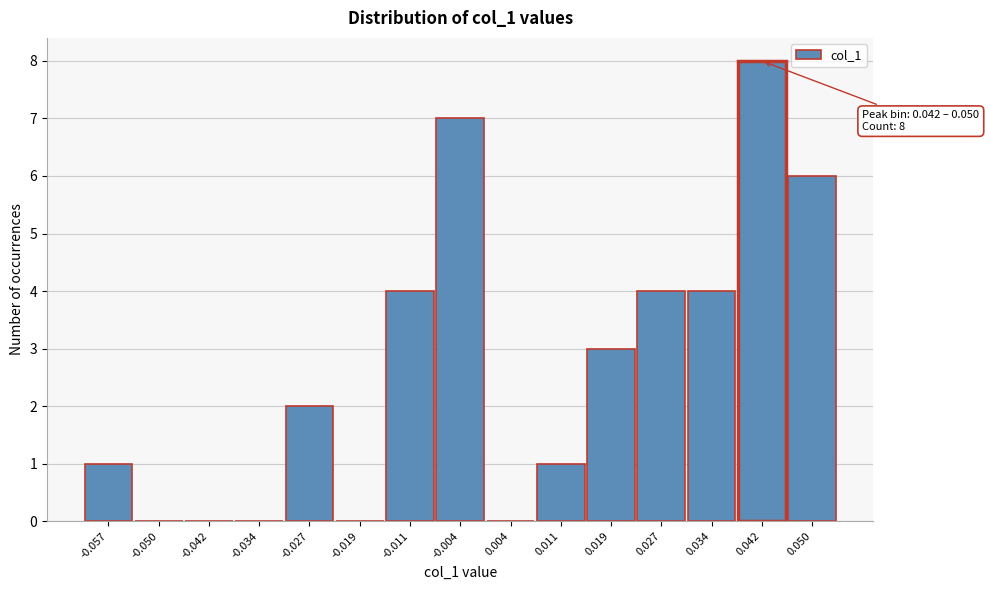

Reading left to right, extract all data points from this chart.

-0.057=1	-0.050=0	-0.042=0	-0.034=0	-0.027=2	-0.019=0	-0.011=4	-0.004=7	0.004=0	0.011=1	0.019=3	0.027=4	0.034=4	0.042=8	0.050=6